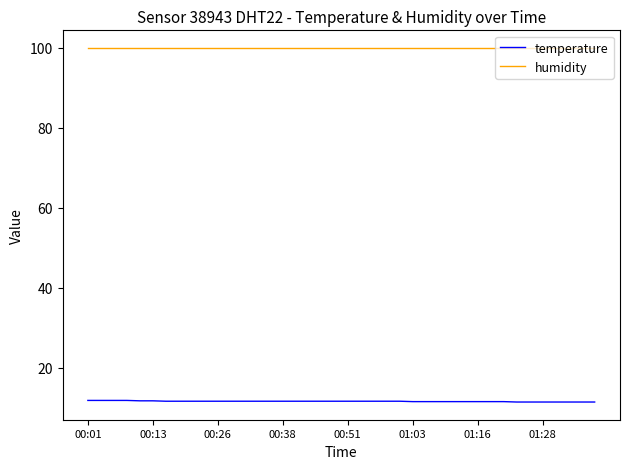

Which series has the largest total across all categories?

humidity